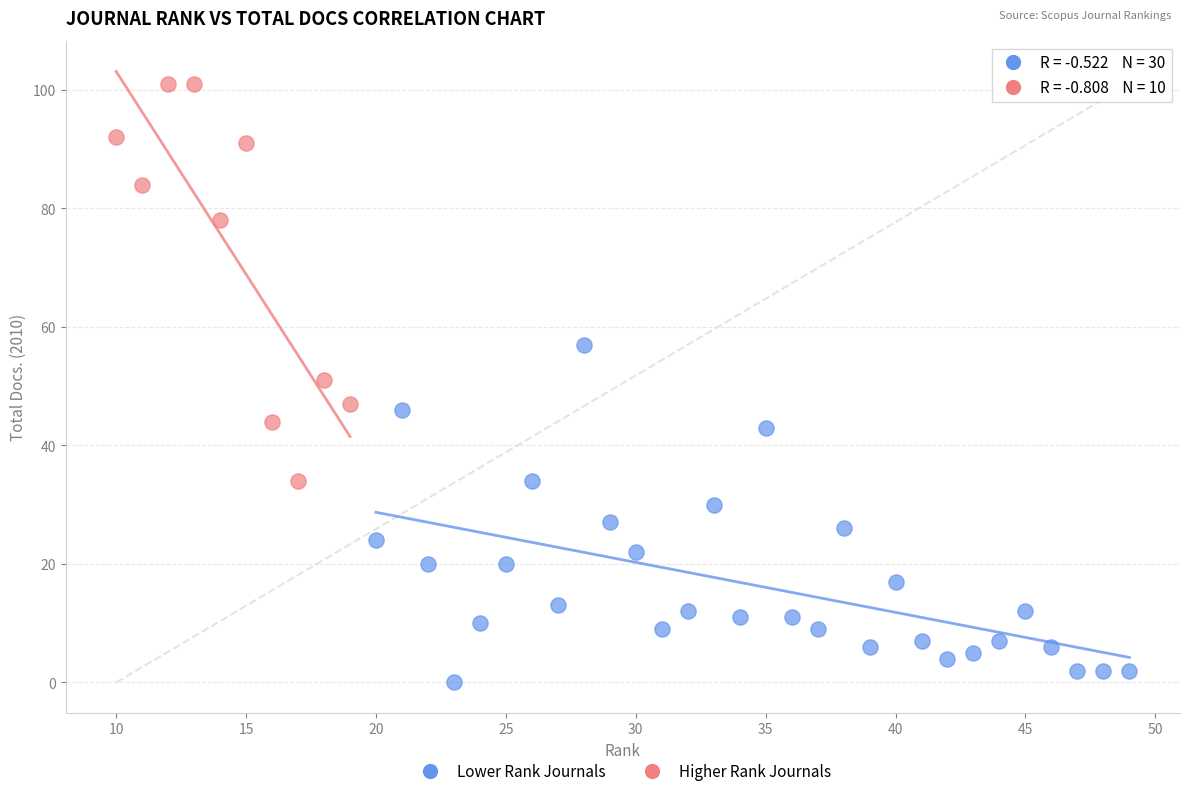

Which series has the largest Y range (max minus min)?

Higher Rank Journals